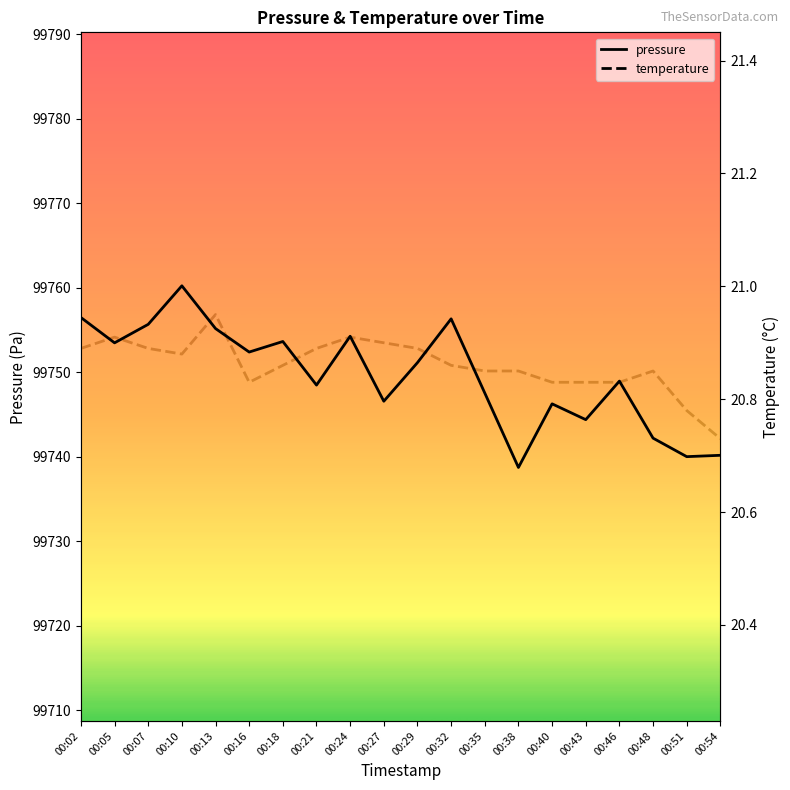

How many lines are shown in the chart?

2